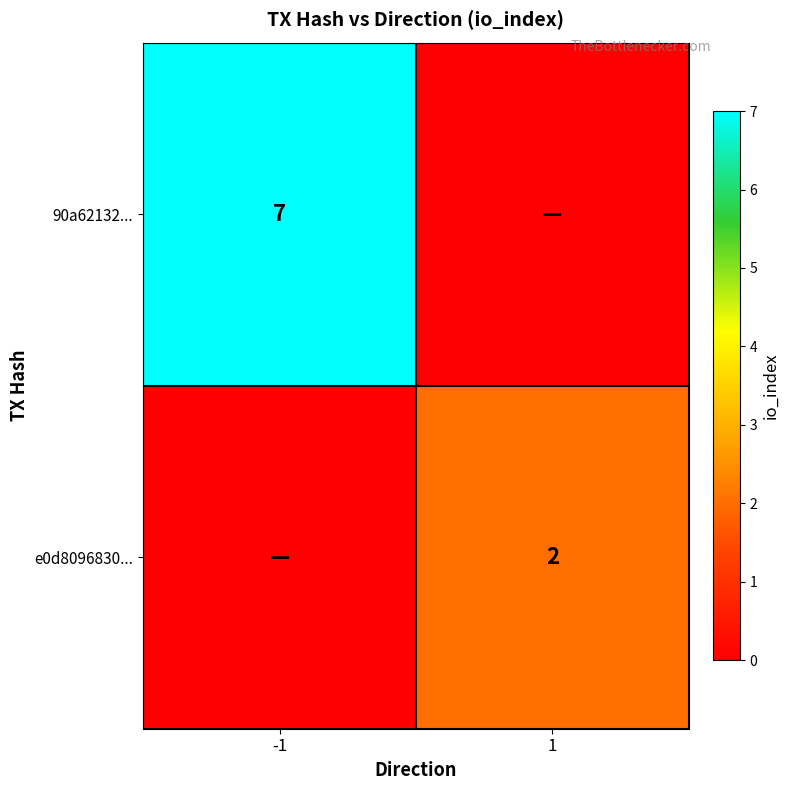

The value of e0d8096830... at 1 is 1. True or false?

False